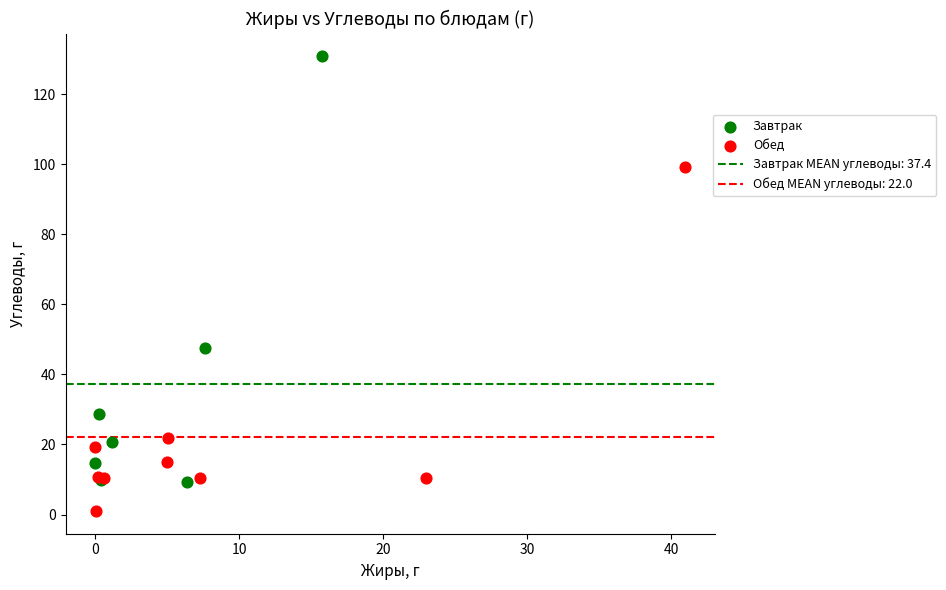

Which series has the largest Y range (max minus min)?

Завтрак